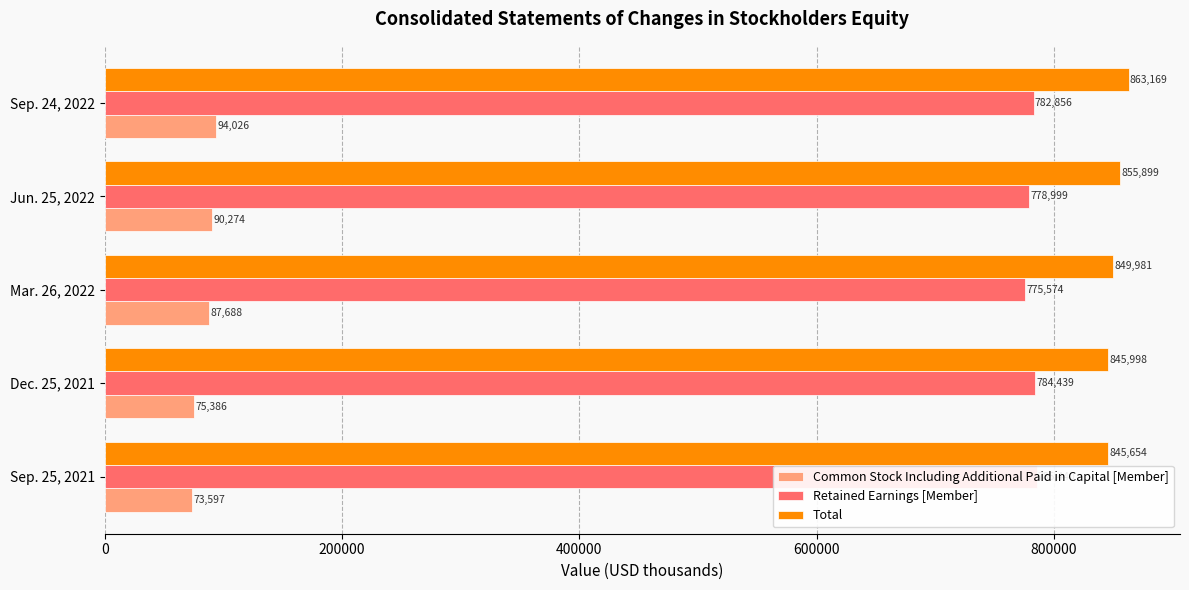

How many groups of bars are there?

5